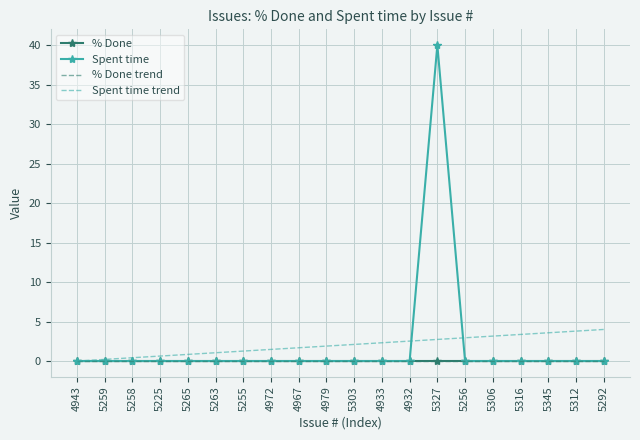

How many positive values does the Spent time trend series have?

19